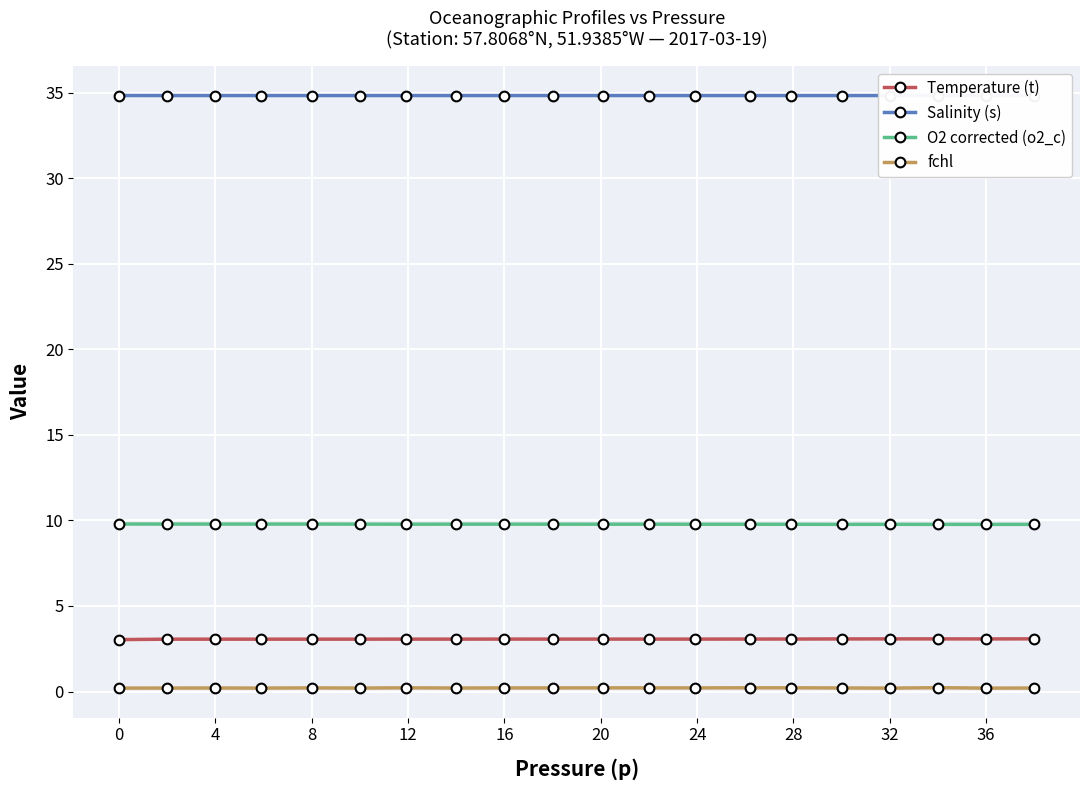

At how many categories does at least one series exceed 0?

20